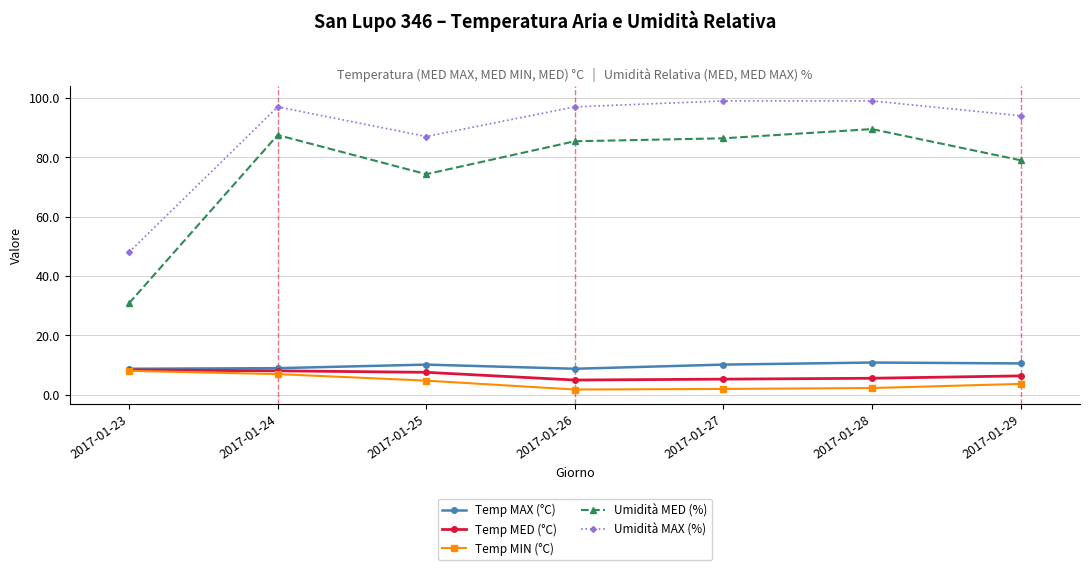

What is the highest value of the Umidità MAX (%) series?

99.0